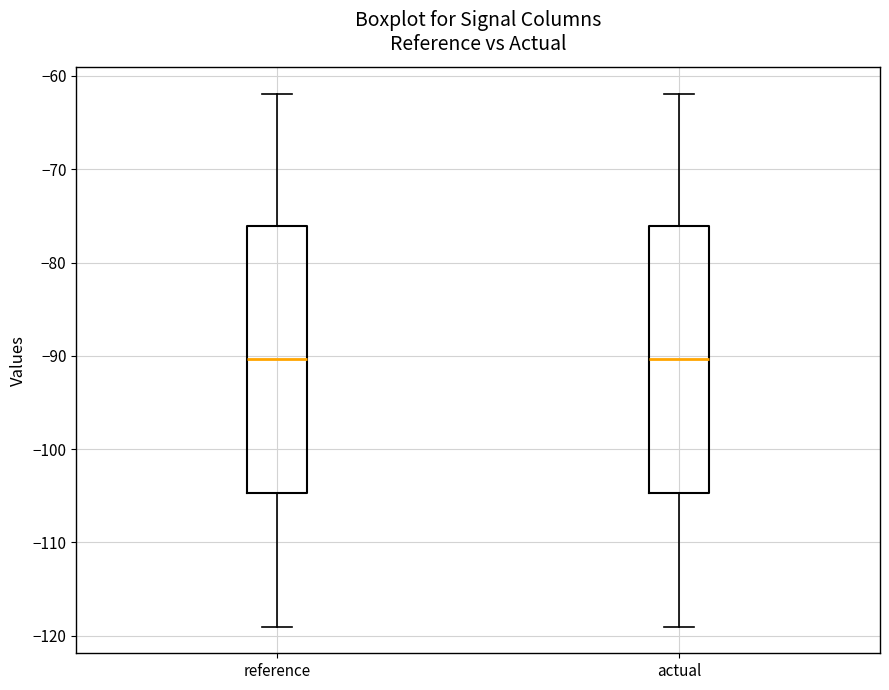

Where is the upper edge of the box for actual on the y-axis? The values are not printed on the chart, so give them approximately, as read against the axis.

-76